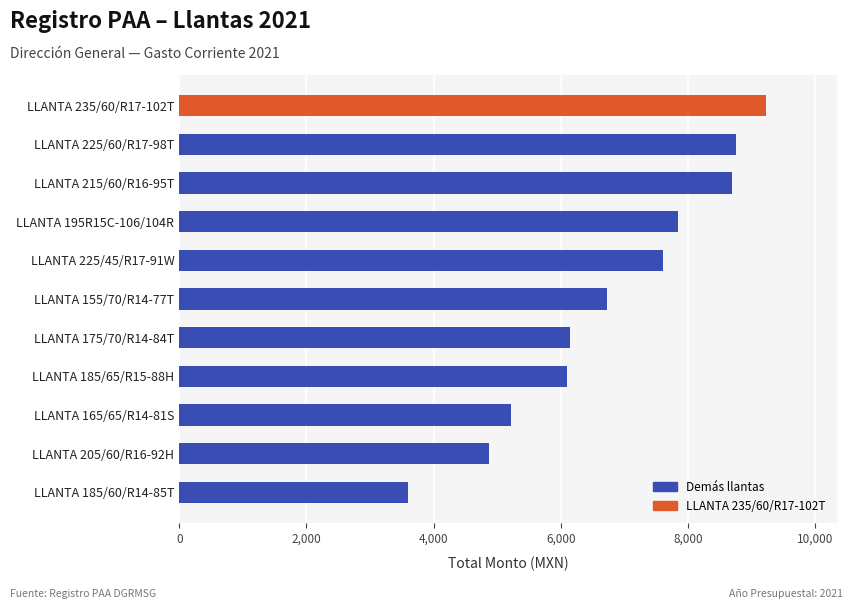

How many distinct data groups are displayed?

1